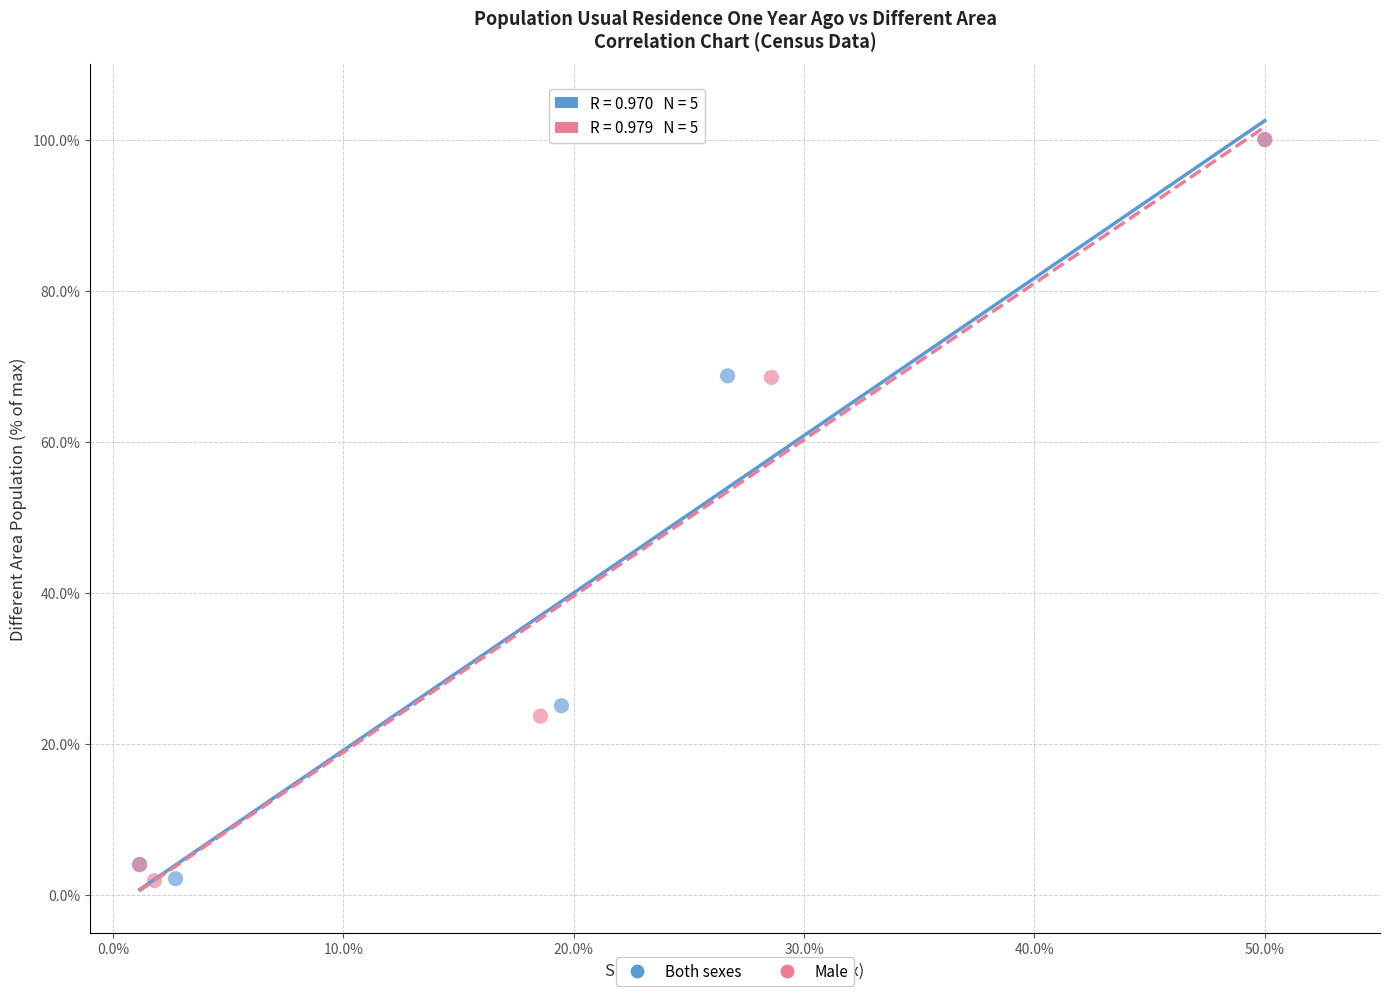

Which series has the largest Y range (max minus min)?

Male